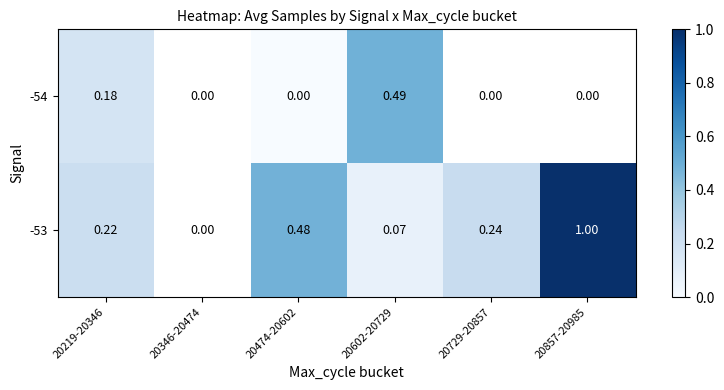

Is the value of -53 at 20857-20985 greater than the value of -54 at 20474-20602?

Yes